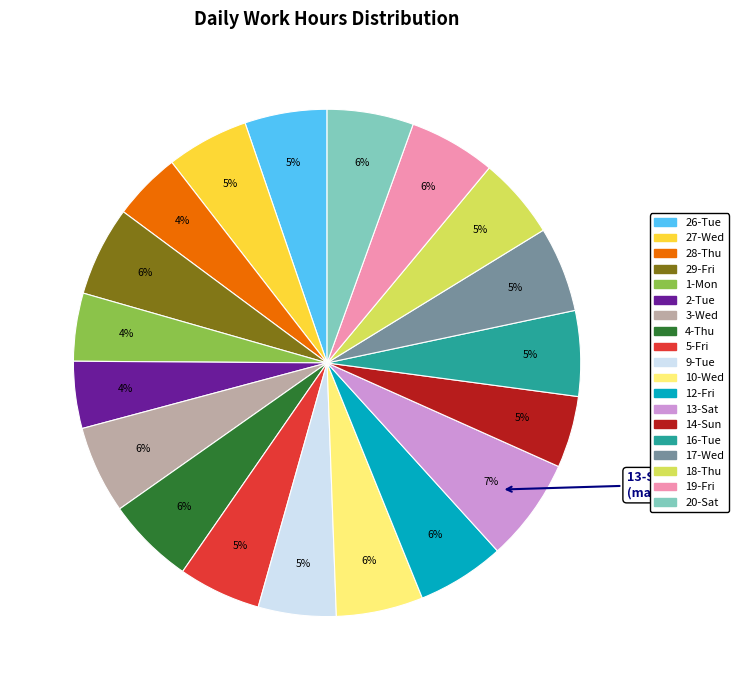

How many slices are in this pie chart?

19